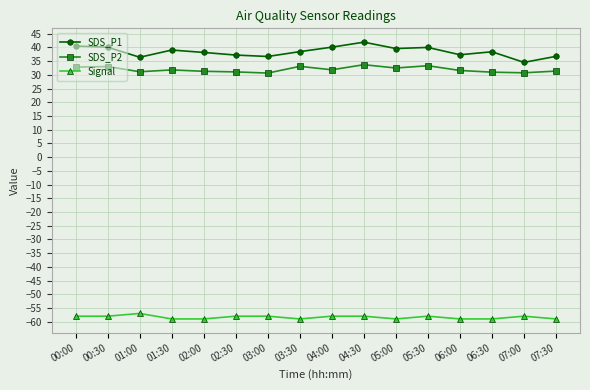

Which series has the widest spread of values?

SDS_P1